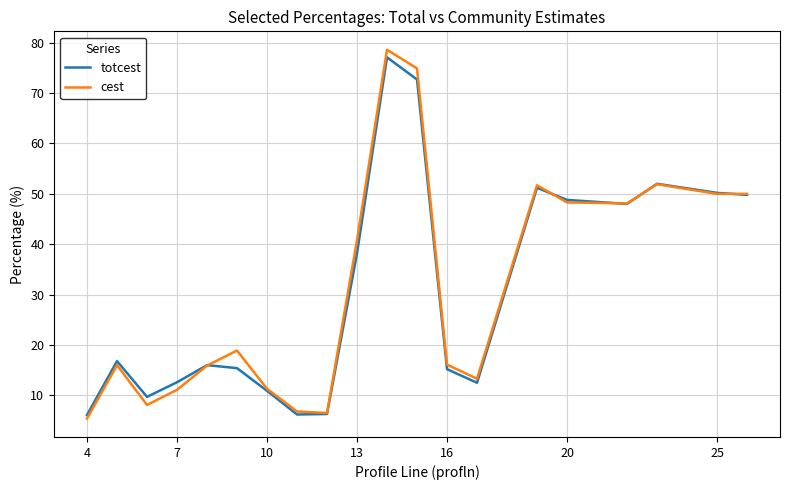

What is the lowest value of the cest series?

5.4